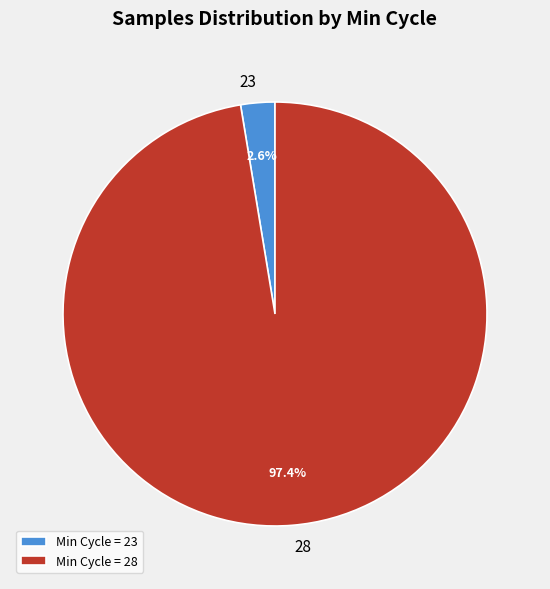

How much of the chart is everything except 28?

2.6%